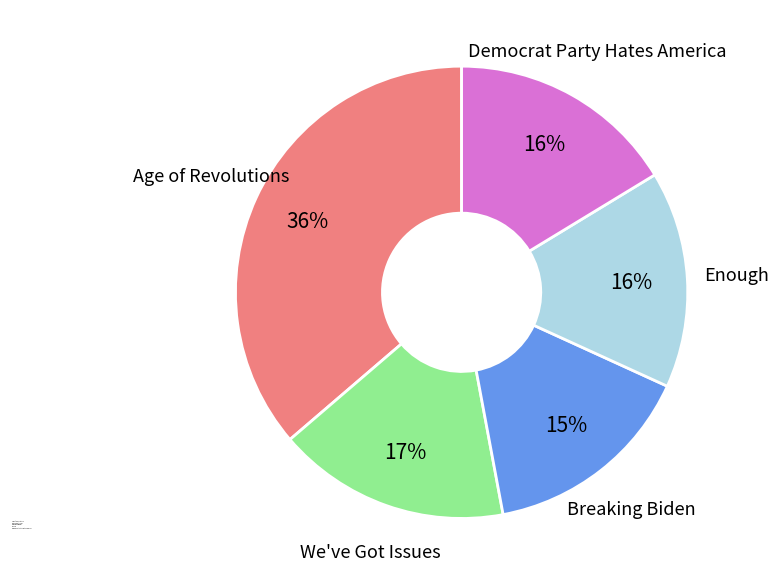

Combined, do Enough and We've Got Issues account for over 50%?

No